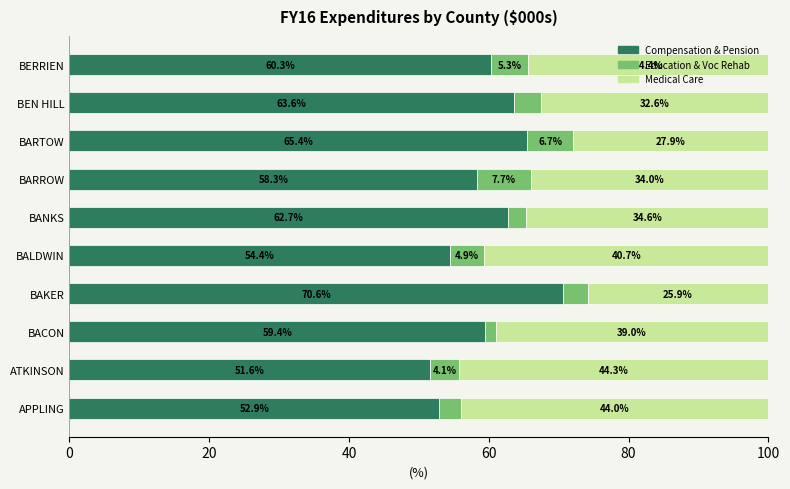

At which label does Compensation & Pension reach its peak?

BAKER